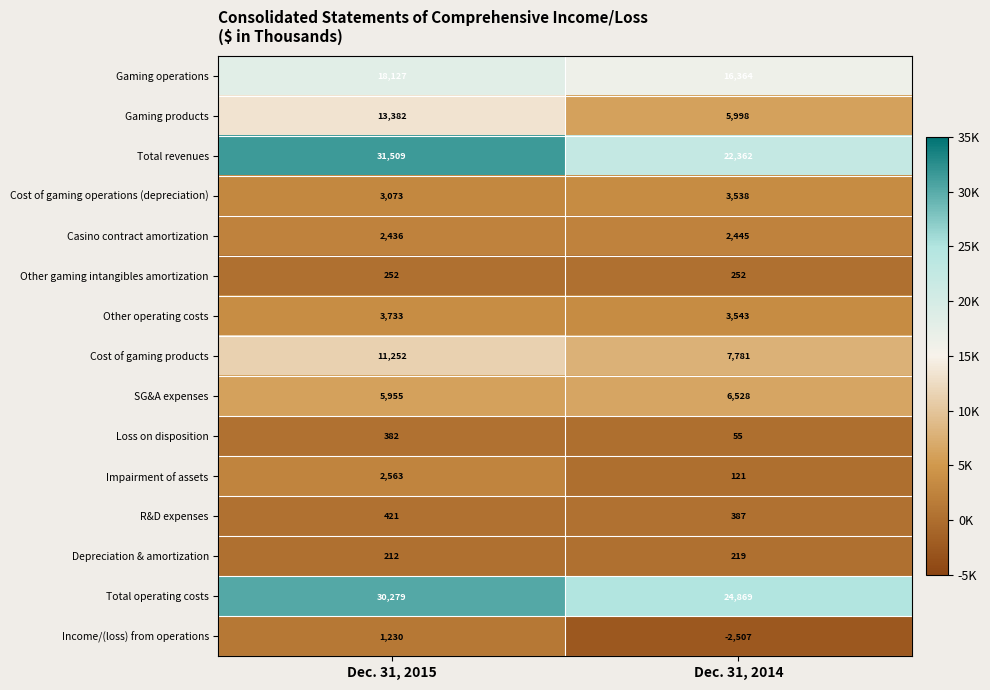

Reading right to left, list all the values displayed in this chart.

Gaming operations: Dec. 31, 2014=16364	Dec. 31, 2015=18127
Gaming products: Dec. 31, 2014=5998	Dec. 31, 2015=13382
Total revenues: Dec. 31, 2014=22362	Dec. 31, 2015=31509
Cost of gaming operations (depreciation): Dec. 31, 2014=3538	Dec. 31, 2015=3073
Casino contract amortization: Dec. 31, 2014=2445	Dec. 31, 2015=2436
Other gaming intangibles amortization: Dec. 31, 2014=252	Dec. 31, 2015=252
Other operating costs: Dec. 31, 2014=3543	Dec. 31, 2015=3733
Cost of gaming products: Dec. 31, 2014=7781	Dec. 31, 2015=11252
SG&A expenses: Dec. 31, 2014=6528	Dec. 31, 2015=5955
Loss on disposition: Dec. 31, 2014=55	Dec. 31, 2015=382
Impairment of assets: Dec. 31, 2014=121	Dec. 31, 2015=2563
R&D expenses: Dec. 31, 2014=387	Dec. 31, 2015=421
Depreciation & amortization: Dec. 31, 2014=219	Dec. 31, 2015=212
Total operating costs: Dec. 31, 2014=24869	Dec. 31, 2015=30279
Income/(loss) from operations: Dec. 31, 2014=-2507	Dec. 31, 2015=1230